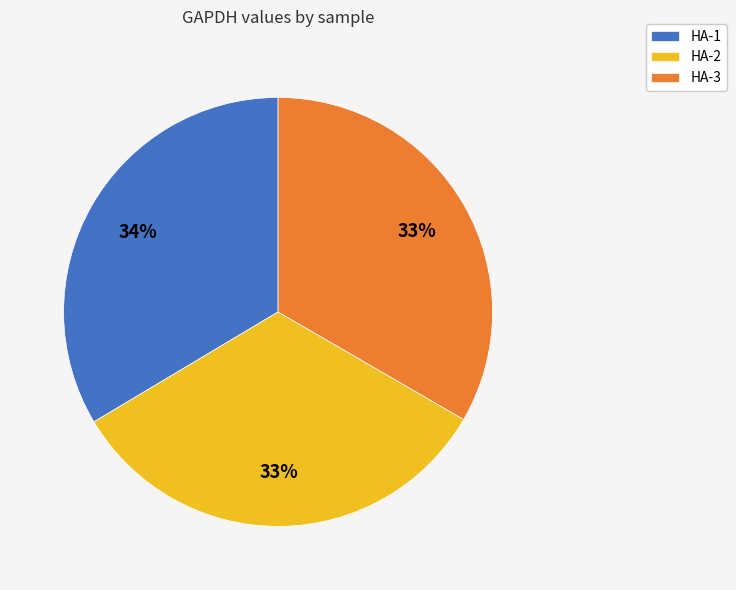

To the nearest percent, what is the average slice percentage?

33%